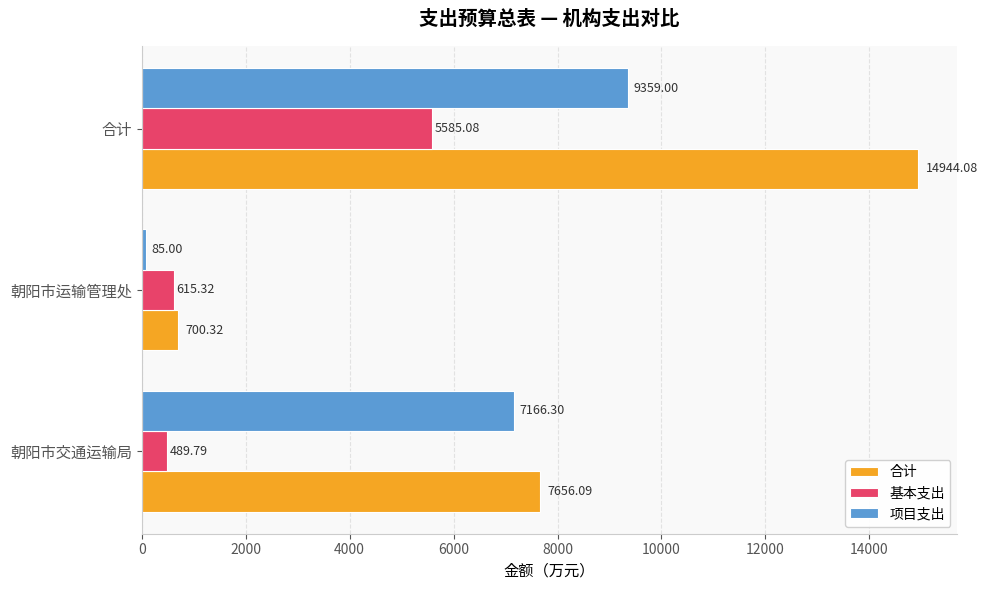

What is the minimum value shown in the chart?

85.0